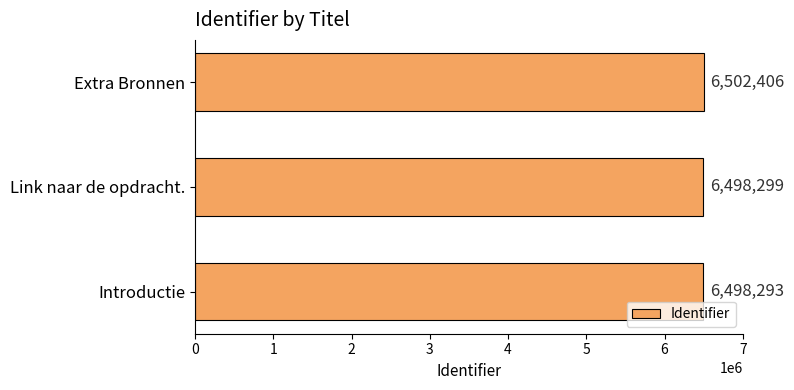

What is the difference between the maximum and minimum values?

4113